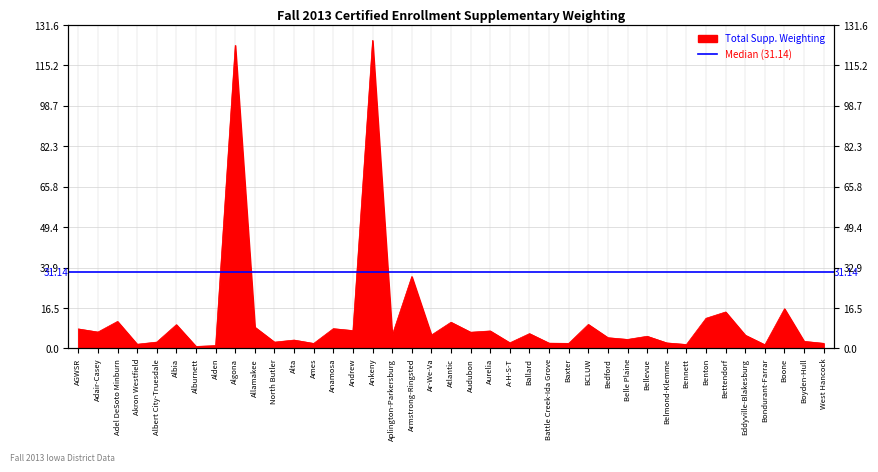

What position from the left is Atlantic?

20